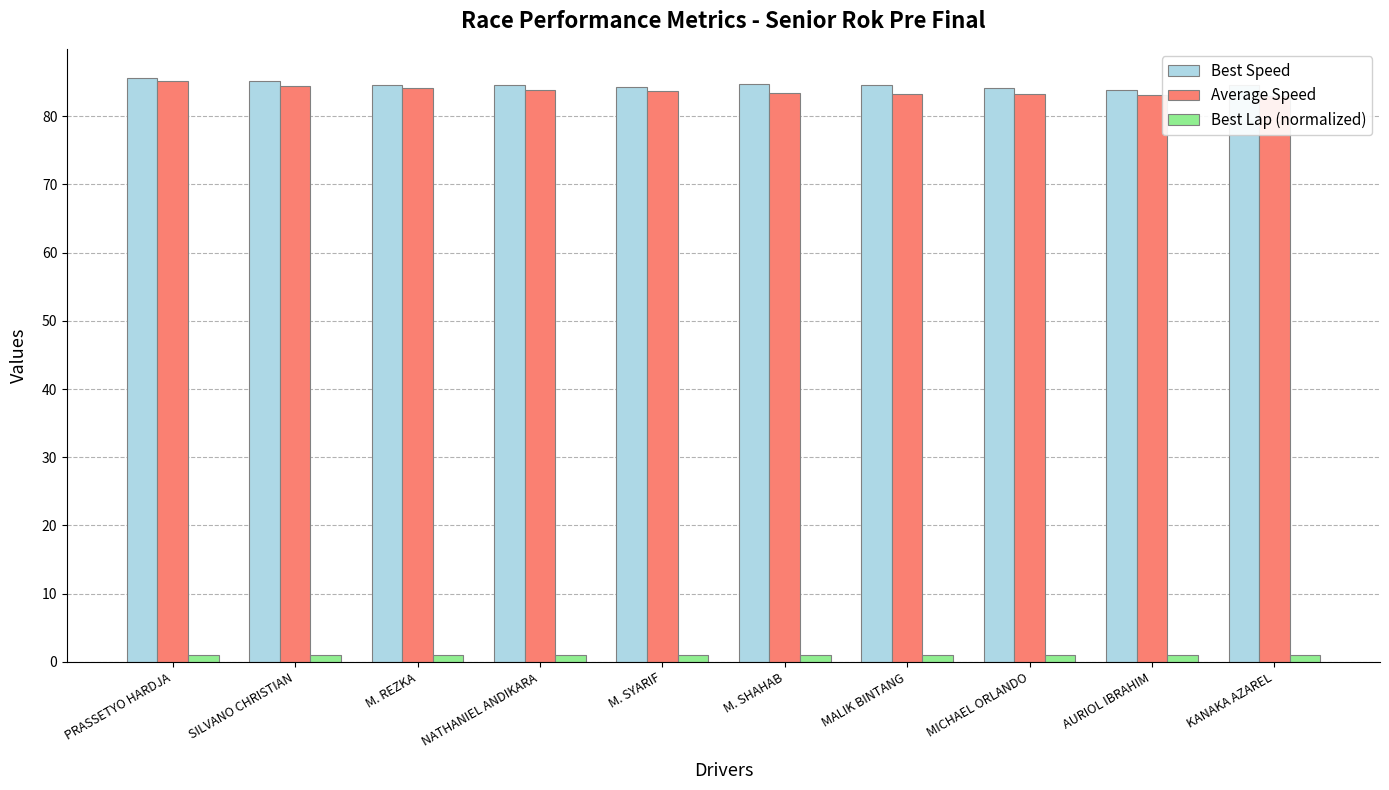

What is the highest value of the Average Speed series?

85.2